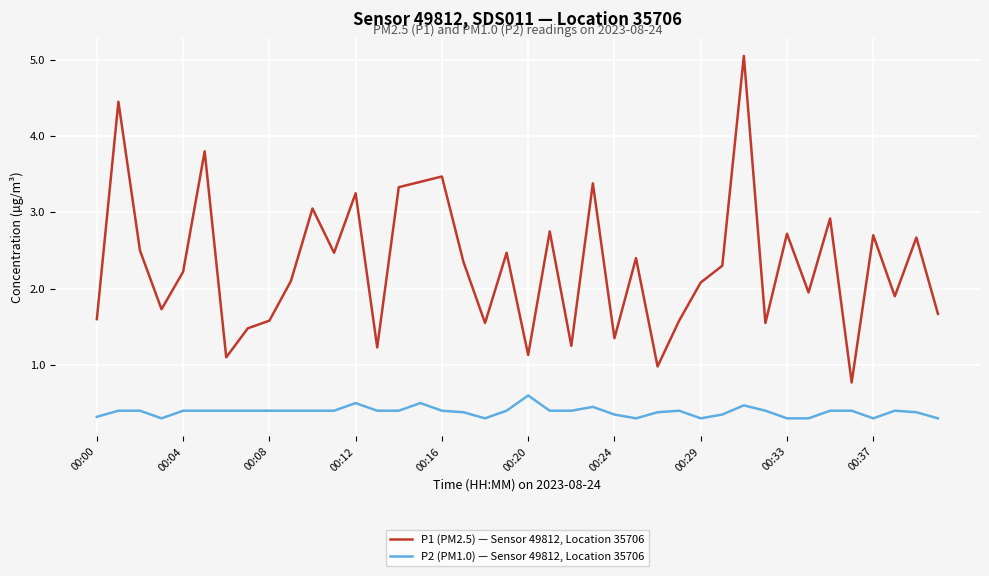

What is the difference between the maximum and minimum values in the P1 (PM2.5) — Sensor 49812, Location 35706 series?

4.3